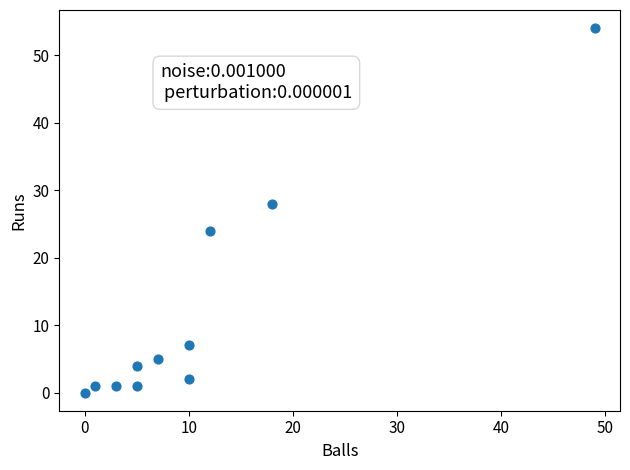

What Y value in the scatter plot is closest to 27?

28